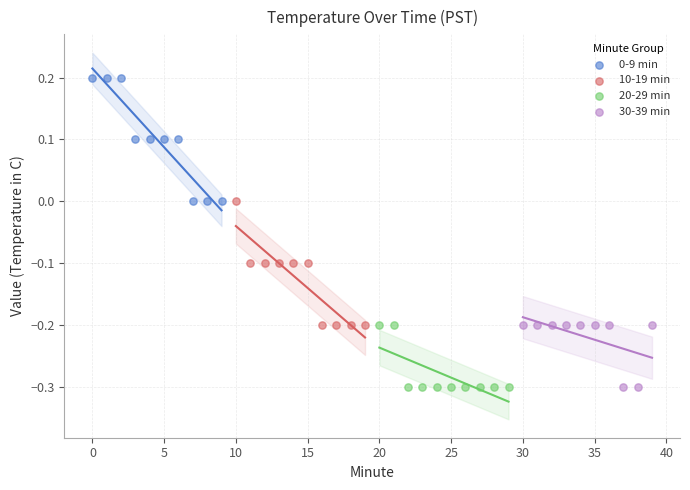

What are all the series names shown in the legend?

0-9 min, 10-19 min, 20-29 min, 30-39 min